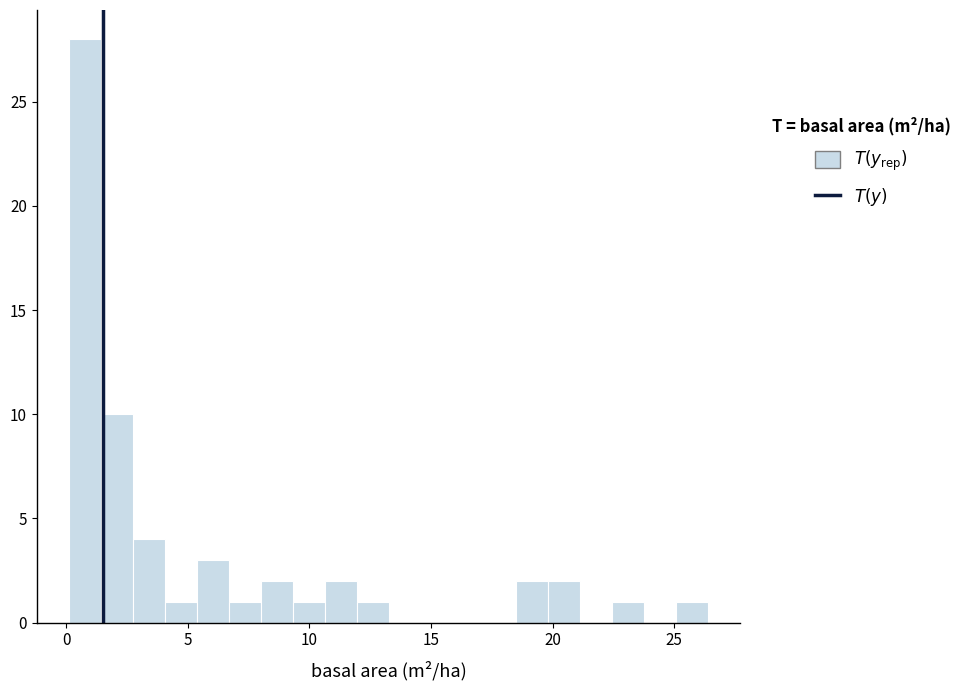

Around what value on the x-axis is the tallest bar? Give the approximate position of its centre, as read against the axis.

1.0